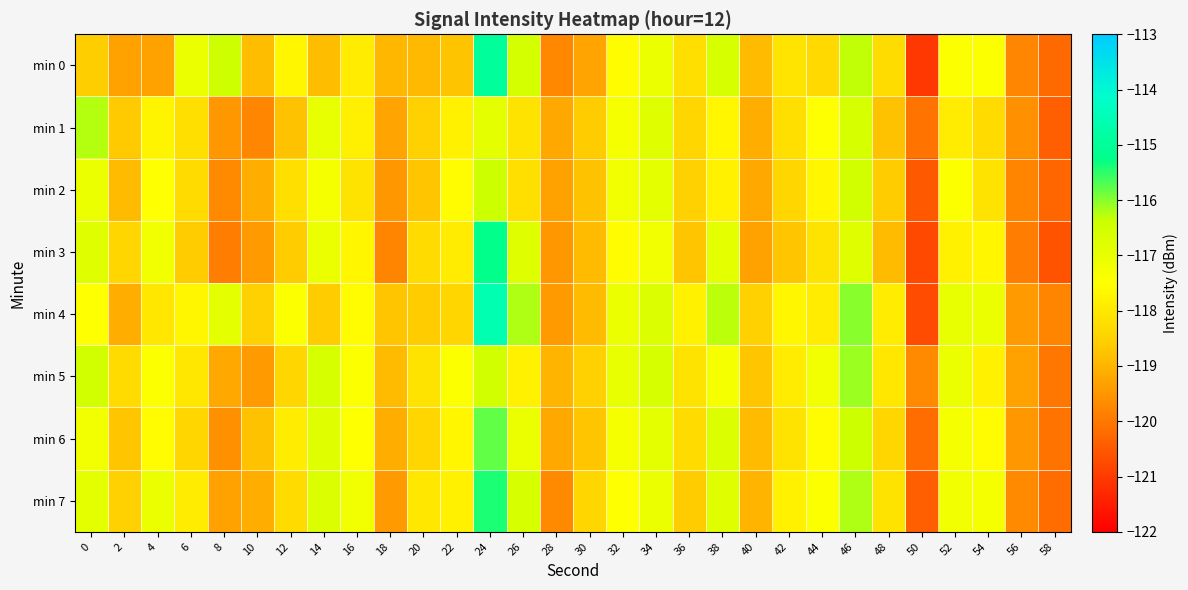

Reading left to right, what are all the values shown in this chart?

min 0: 0=-118.6	2=-119.3	4=-119.3	6=-117.1	8=-116.4	10=-118.8	12=-117.7	14=-118.8	16=-117.9	18=-119.0	20=-118.9	22=-118.8	24=-115.0	26=-116.6	28=-119.7	30=-119.3	32=-117.5	34=-117.1	36=-118.2	38=-116.6	40=-118.9	42=-118.1	44=-118.3	46=-116.3	48=-118.3	50=-121.1	52=-117.4	54=-117.4	56=-119.8	58=-120.2
min 1: 0=-116.2	2=-118.7	4=-117.7	6=-118.2	8=-119.5	10=-119.8	12=-118.8	14=-117.0	16=-117.8	18=-119.3	20=-118.5	22=-117.8	24=-116.9	26=-118.1	28=-119.2	30=-118.6	32=-117.3	34=-116.8	36=-118.4	38=-117.7	40=-119.1	42=-118.2	44=-117.5	46=-116.6	48=-118.8	50=-120.1	52=-117.9	54=-118.3	56=-119.6	58=-120.4
min 2: 0=-117.1	2=-118.9	4=-117.5	6=-118.3	8=-119.7	10=-119.1	12=-118.2	14=-117.3	16=-118.1	18=-119.5	20=-118.7	22=-117.6	24=-116.4	26=-118.2	28=-119.3	30=-118.8	32=-117.2	34=-116.9	36=-118.5	38=-117.8	40=-119.2	42=-118.4	44=-117.7	46=-116.5	48=-118.6	50=-120.5	52=-117.4	54=-118.1	56=-119.8	58=-120.3
min 3: 0=-116.8	2=-118.4	4=-117.2	6=-118.6	8=-119.9	10=-119.4	12=-118.6	14=-117.1	16=-117.7	18=-119.8	20=-118.3	22=-117.9	24=-115.2	26=-116.8	28=-119.5	30=-118.9	32=-117.6	34=-117.2	36=-118.7	38=-116.9	40=-119.3	42=-118.7	44=-118.1	46=-116.8	48=-118.9	50=-120.8	52=-117.8	54=-117.7	56=-119.9	58=-120.6
min 4: 0=-117.5	2=-119.1	4=-118.0	6=-117.7	8=-116.9	10=-118.5	12=-117.4	14=-118.6	16=-117.6	18=-118.7	20=-118.6	22=-118.4	24=-114.6	26=-116.2	28=-119.4	30=-118.9	32=-117.1	34=-116.7	36=-117.8	38=-116.3	40=-118.5	42=-117.7	44=-117.9	46=-116.0	48=-117.9	50=-120.7	52=-117.0	54=-117.1	56=-119.4	58=-119.8
min 5: 0=-116.5	2=-118.3	4=-117.4	6=-118.0	8=-119.2	10=-119.4	12=-118.4	14=-116.6	16=-117.4	18=-118.9	20=-118.1	22=-117.4	24=-116.5	26=-117.8	28=-119.0	30=-118.5	32=-117.0	34=-116.6	36=-118.1	38=-117.3	40=-118.7	42=-117.9	44=-117.2	46=-116.1	48=-118.0	50=-119.7	52=-117.1	54=-117.8	56=-119.3	58=-120.0
min 6: 0=-117.2	2=-118.7	4=-117.6	6=-118.4	8=-119.6	10=-118.8	12=-117.9	14=-116.8	16=-117.5	18=-119.1	20=-118.4	22=-117.7	24=-115.8	26=-117.1	28=-119.2	30=-118.7	32=-117.3	34=-116.9	36=-118.3	38=-116.7	40=-118.9	42=-118.1	44=-117.6	46=-116.4	48=-118.4	50=-120.2	52=-117.3	54=-117.6	56=-119.5	58=-120.1
min 7: 0=-116.9	2=-118.5	4=-117.1	6=-117.9	8=-119.3	10=-119.1	12=-118.3	14=-116.7	16=-117.2	18=-119.4	20=-118.0	22=-117.8	24=-115.4	26=-116.6	28=-119.7	30=-118.4	32=-117.5	34=-117.1	36=-118.6	38=-116.8	40=-119.0	42=-117.8	44=-117.4	46=-116.2	48=-118.1	50=-120.4	52=-117.2	54=-117.3	56=-119.7	58=-120.2